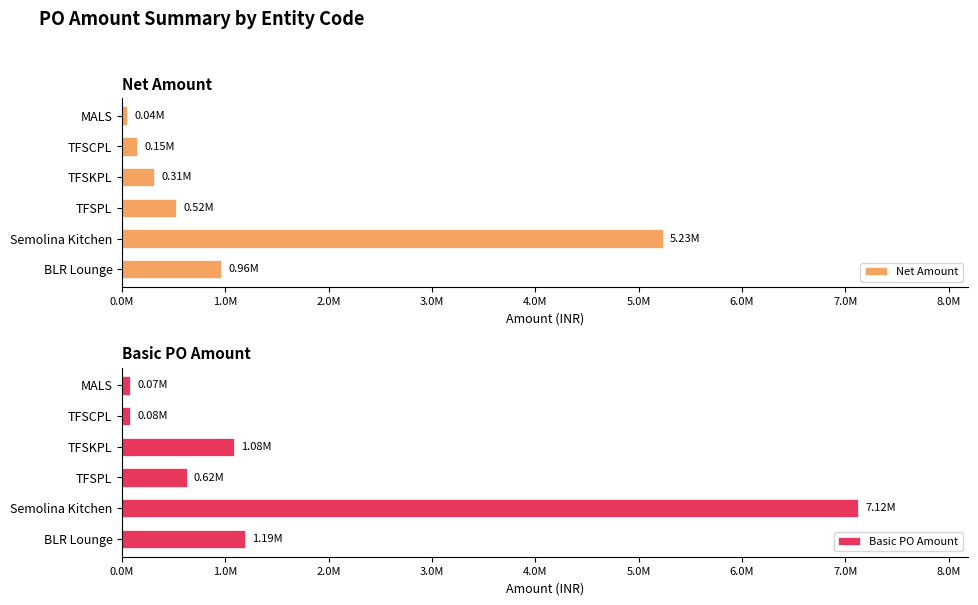

Reading left to right, extract all data points from this chart.

Net Amount: 961883	5234567	523456	312450	145230	44236
Basic PO Amount: 1187768	7123456	623456	1084660	77300	74976